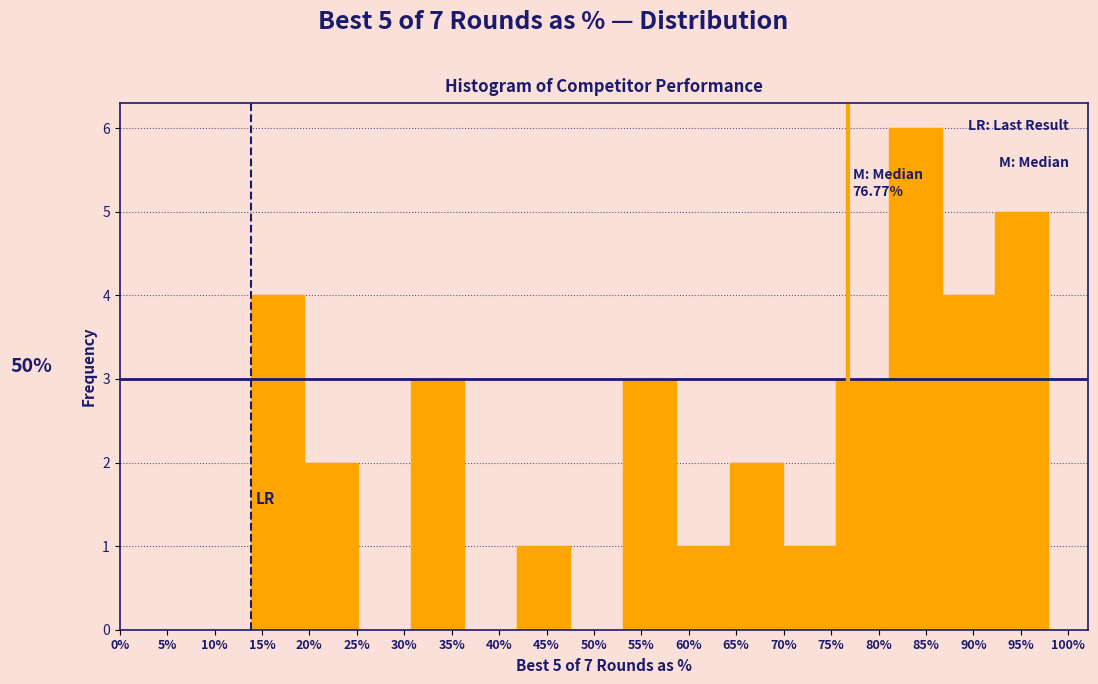

Reading left to right, what are all the values shown in this chart?

15%=4	20%=2	30%=0	35%=3	40%=0	45%=1	50%=0	55%=3	60%=1	65%=2	75%=1	80%=3	85%=6	90%=4	95%=5